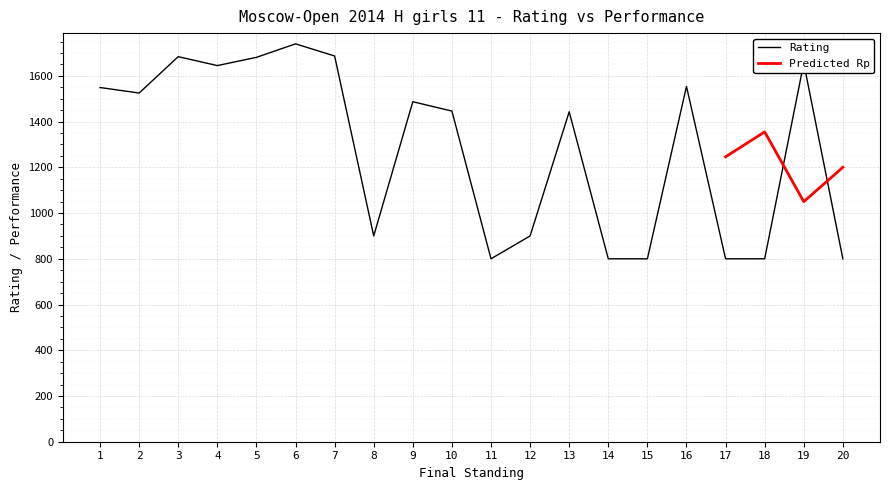

The value at 10 is 340. True or false?

False